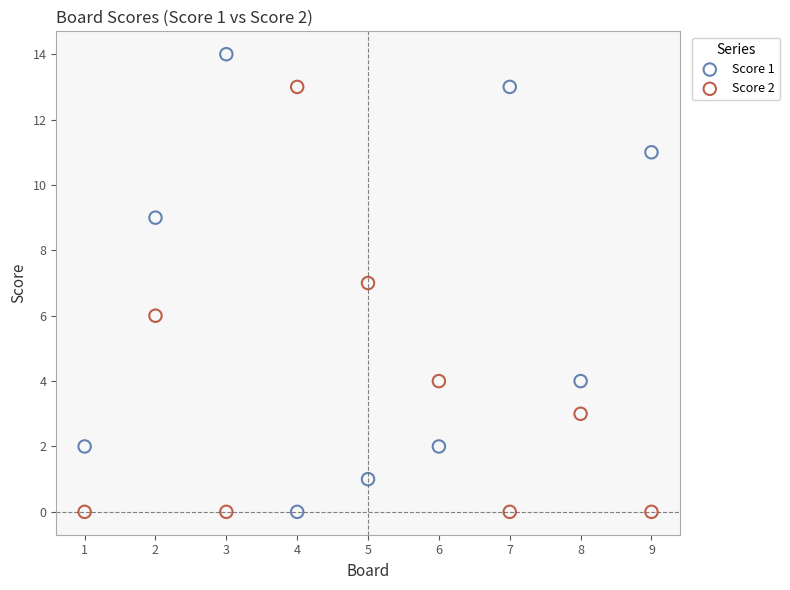

Which series reaches the maximum Y coordinate?

Score 1